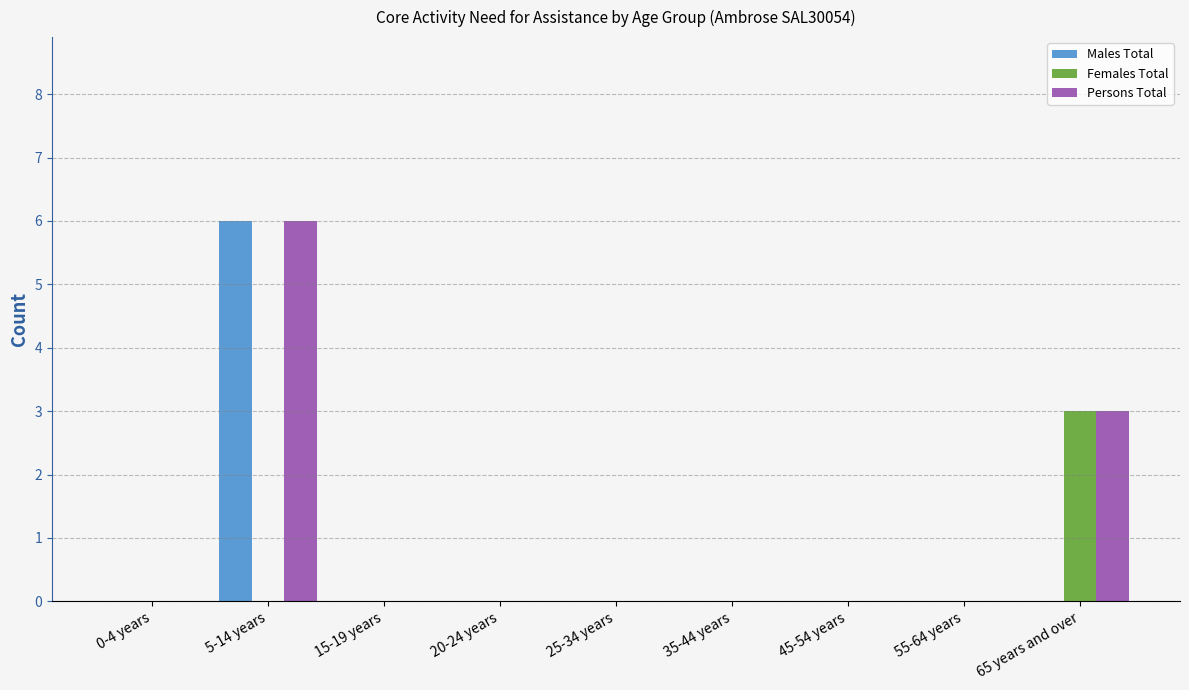

Reading left to right, what are all the values shown in this chart?

Males Total: 0-4 years=0	5-14 years=6	15-19 years=0	20-24 years=0	25-34 years=0	35-44 years=0	45-54 years=0	55-64 years=0	65 years and over=0
Females Total: 0-4 years=0	5-14 years=0	15-19 years=0	20-24 years=0	25-34 years=0	35-44 years=0	45-54 years=0	55-64 years=0	65 years and over=3
Persons Total: 0-4 years=0	5-14 years=6	15-19 years=0	20-24 years=0	25-34 years=0	35-44 years=0	45-54 years=0	55-64 years=0	65 years and over=3